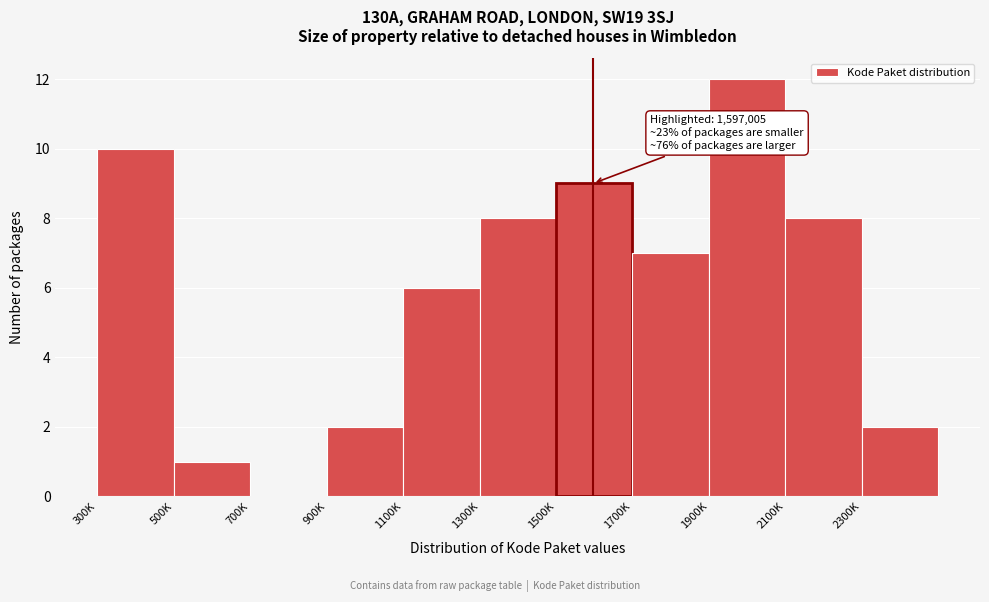

Reading right to left, extract all data points from this chart.

2300K=2	2100K=8	1900K=12	1700K=7	1500K=9	1300K=8	1100K=6	900K=2	700K=0	500K=1	300K=10